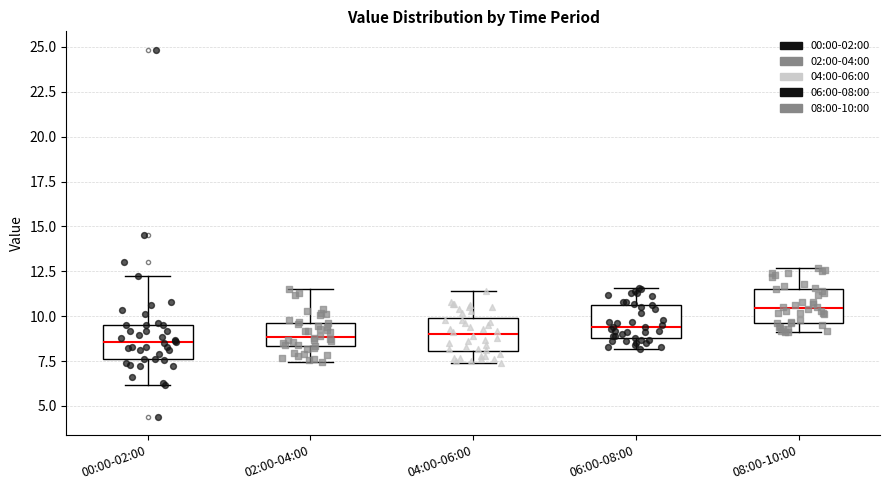

Which box has the highest median line?

08:00-10:00